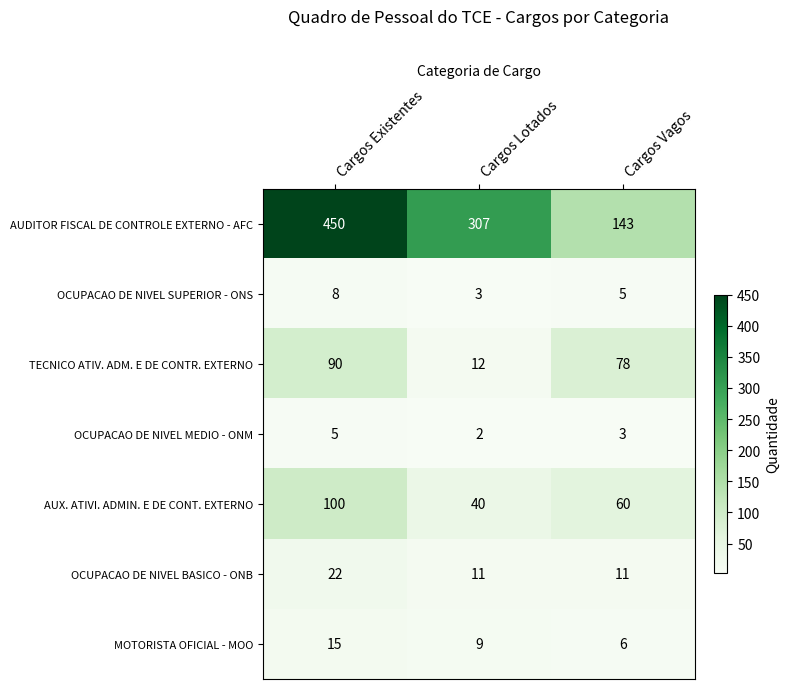

Where does the AUDITOR FISCAL DE CONTROLE EXTERNO - AFC series first go above 307?

Cargos Existentes